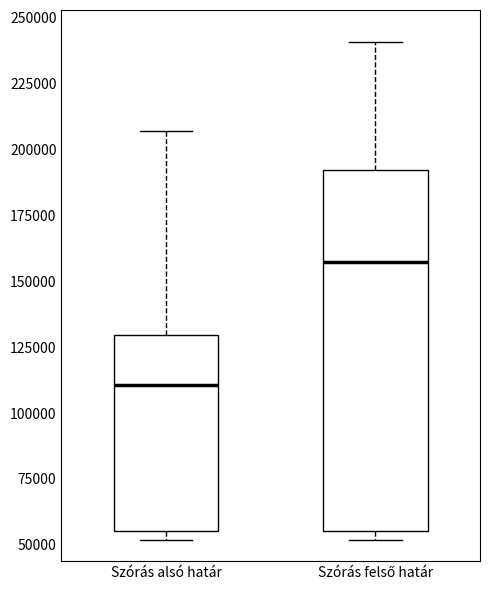

Which box is the tallest, from its lower edge to its upper edge?

Szórás felső határ